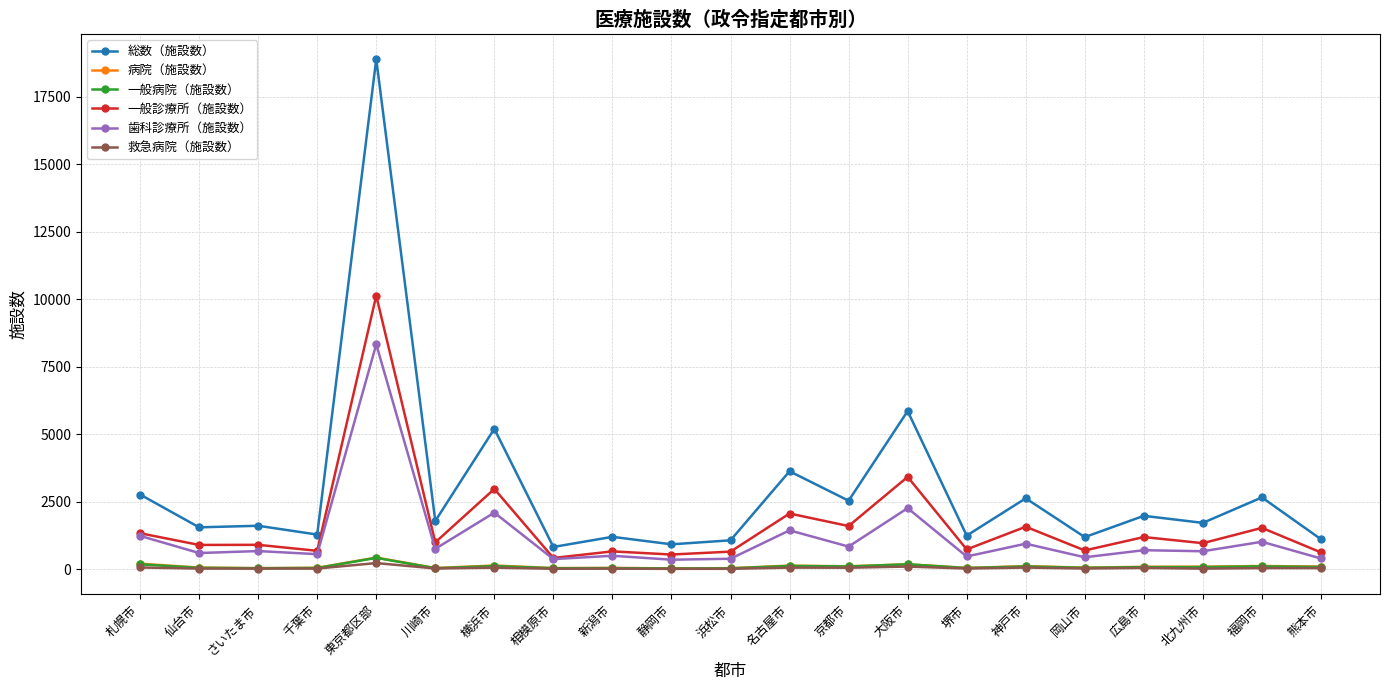

How many lines are shown in the chart?

6